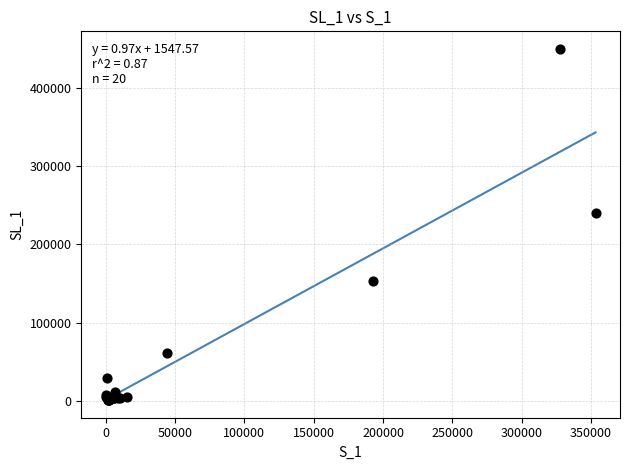

What Y value in the scatter plot is closest to 225149?

239309.8